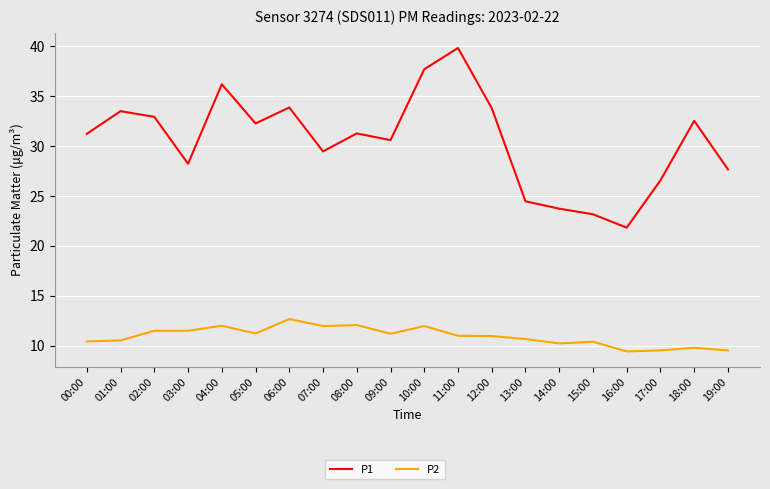

True or false: P1 and P2 cross at least once.

False